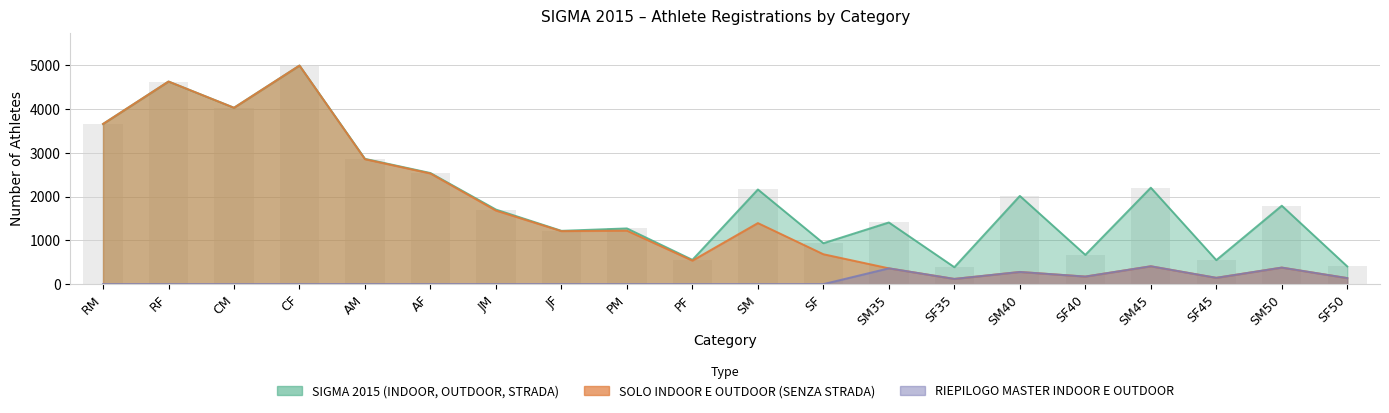

At which label is SIGMA 2015 (INDOOR, OUTDOOR, STRADA) closest to 2691?

AF